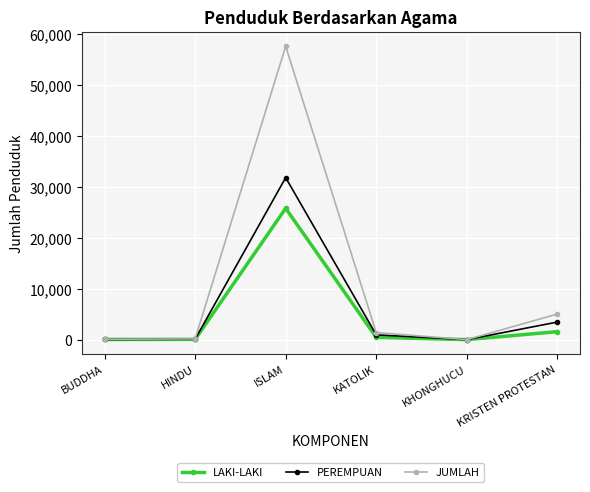

What position from the right is KHONGHUCU?

2